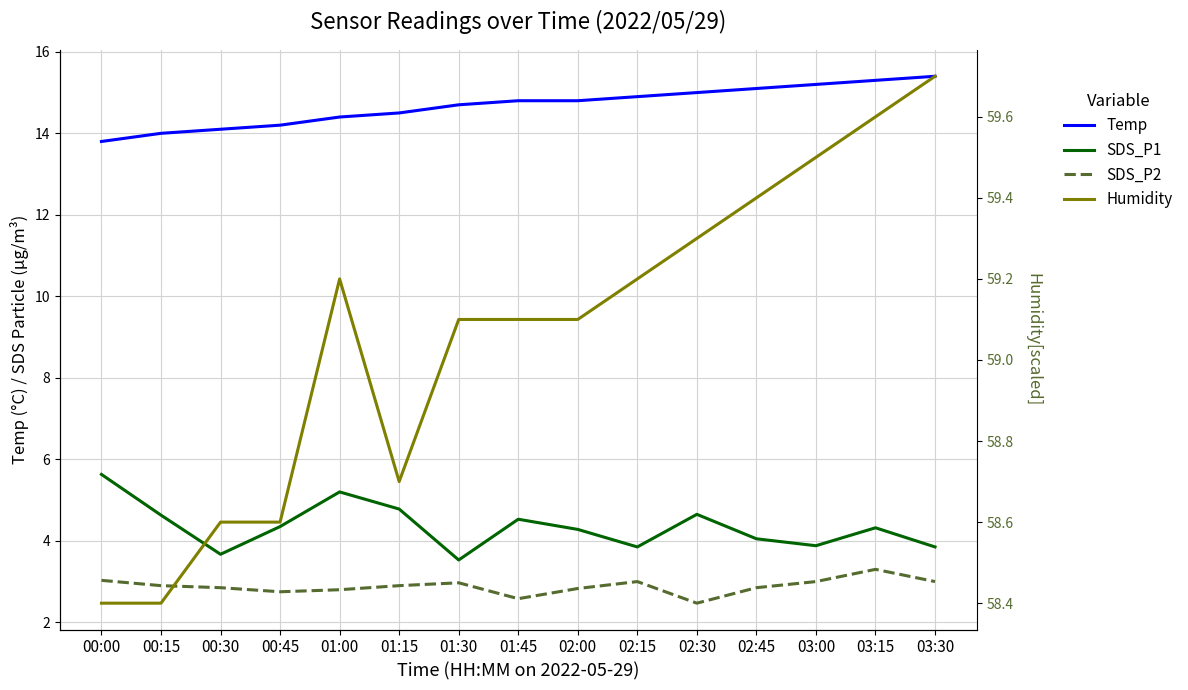

The value of SDS_P2 at 02:15 is 3.0. True or false?

True